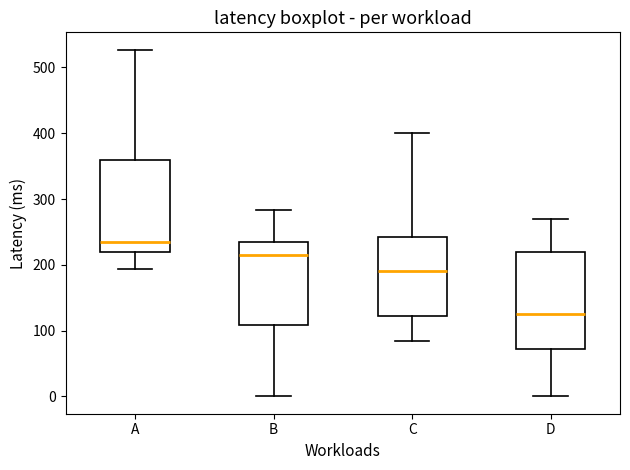

Where is the lower edge of the box for A on the y-axis? The values are not printed on the chart, so give them approximately, as read against the axis.

220